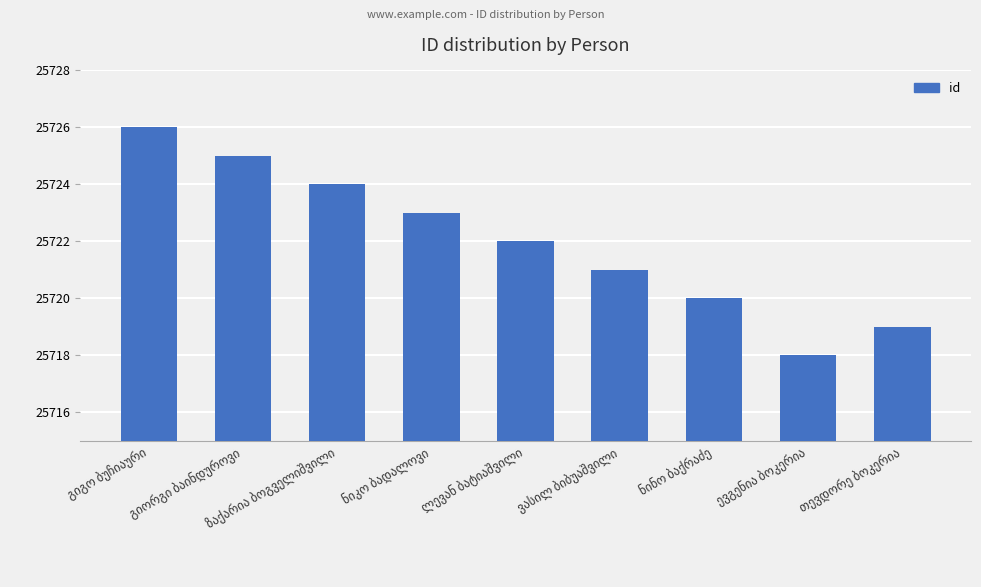

What is the greatest value displayed?

25726